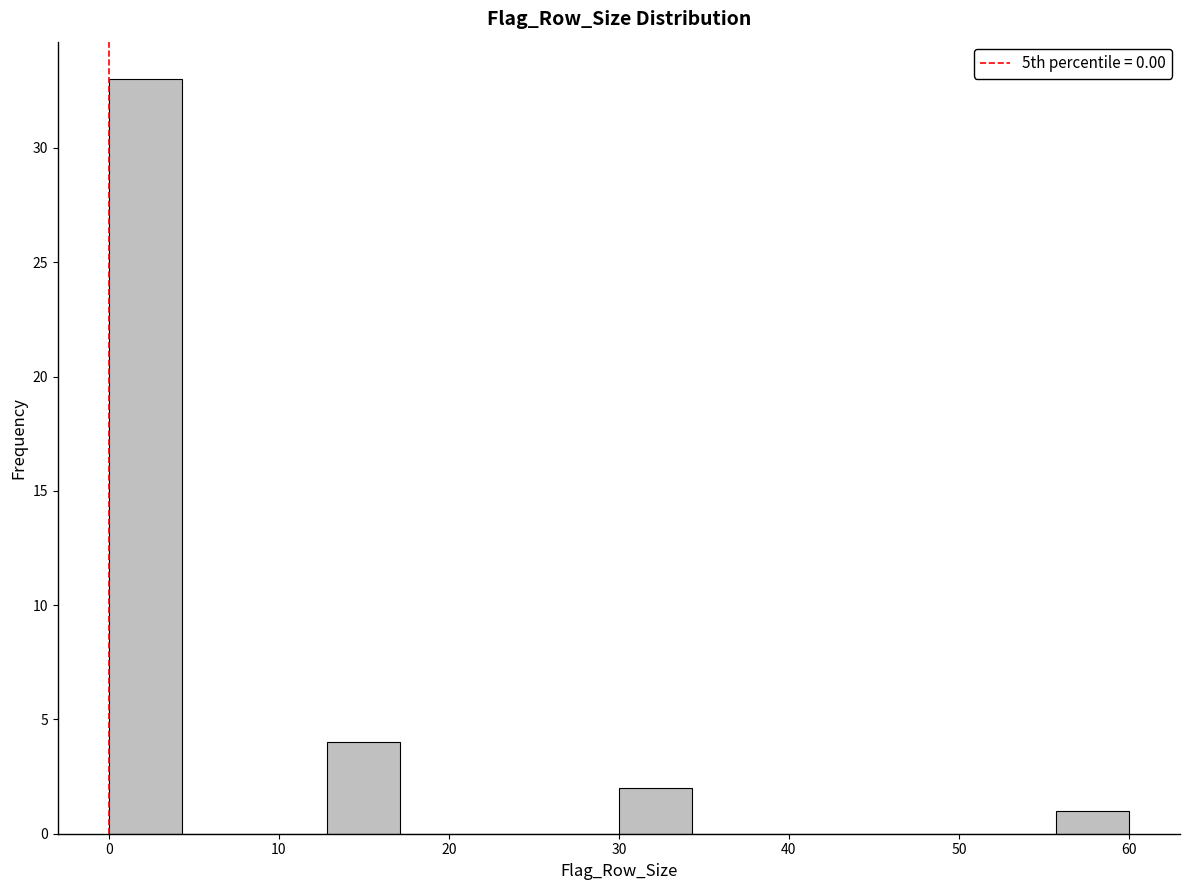

What is the height of the bar covering 30 to 34 on the x-axis? Neither the bar edges nor the heights are printed on the chart, so give them approximately, as read against the axes.

2